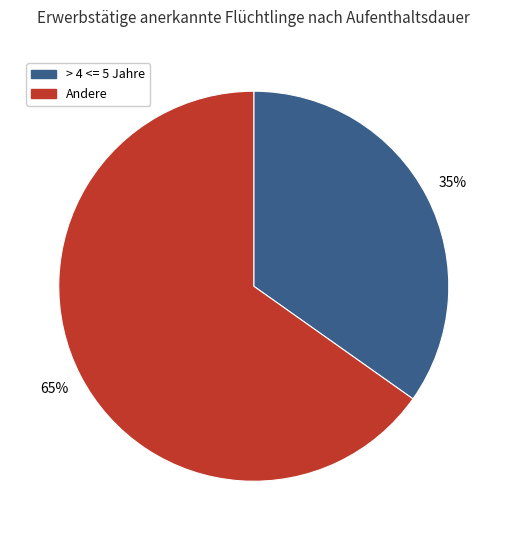

What percentage is the > 4 <= 5 Jahre slice, to the nearest percent?

35%